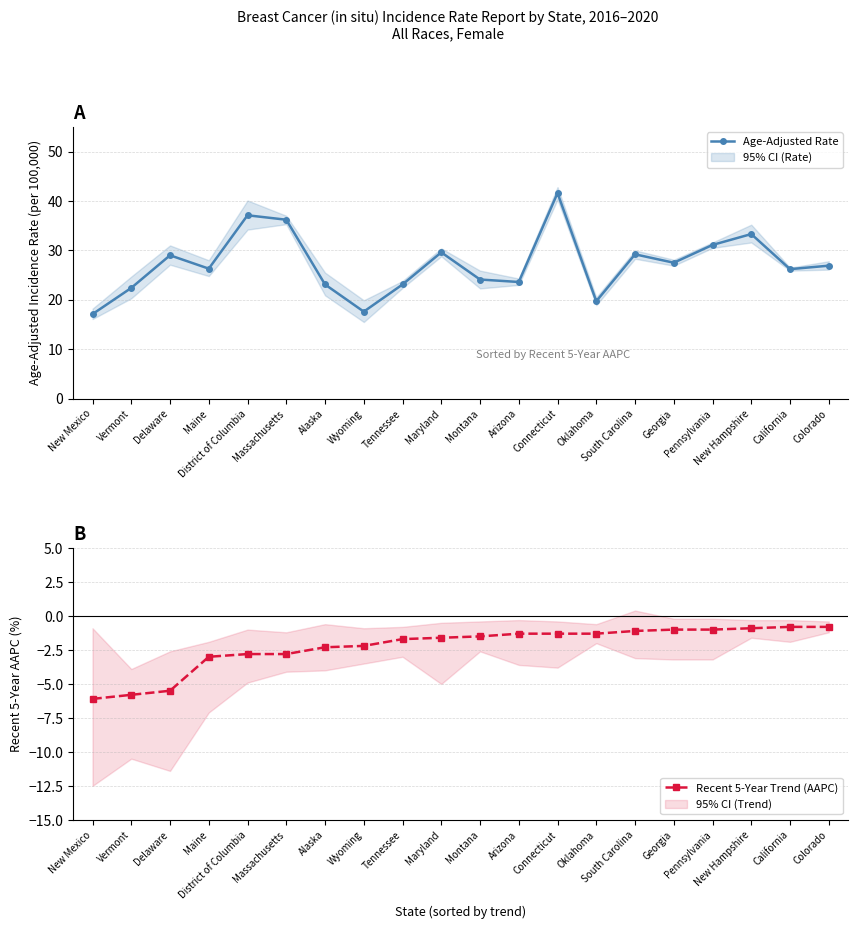

What is the total value across all series at Maine?

23.3